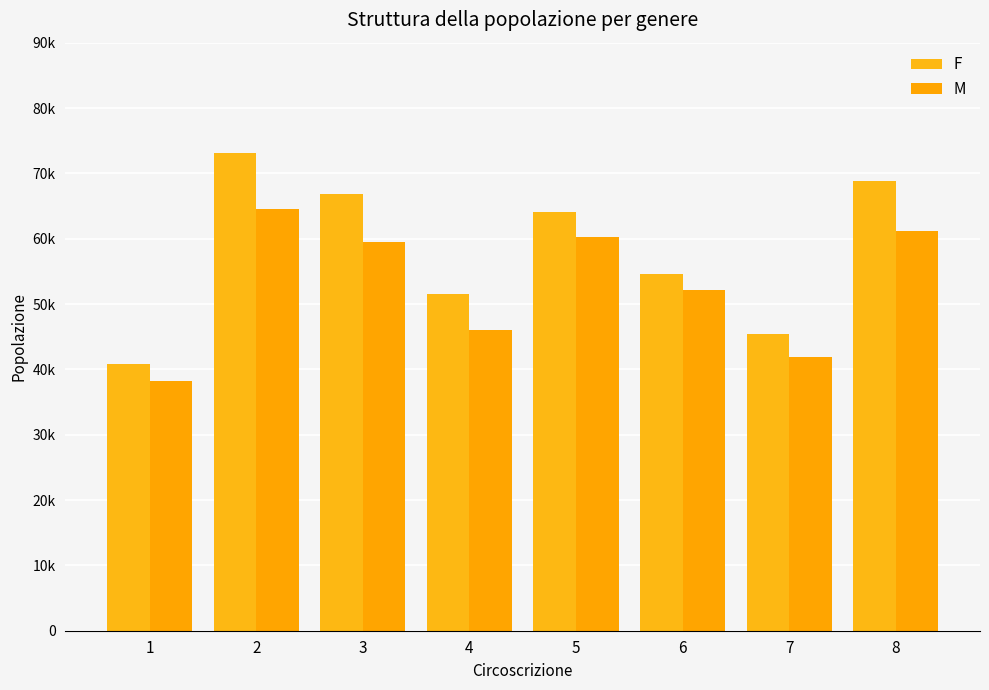

The F series shows 57449 at 1. True or false?

False